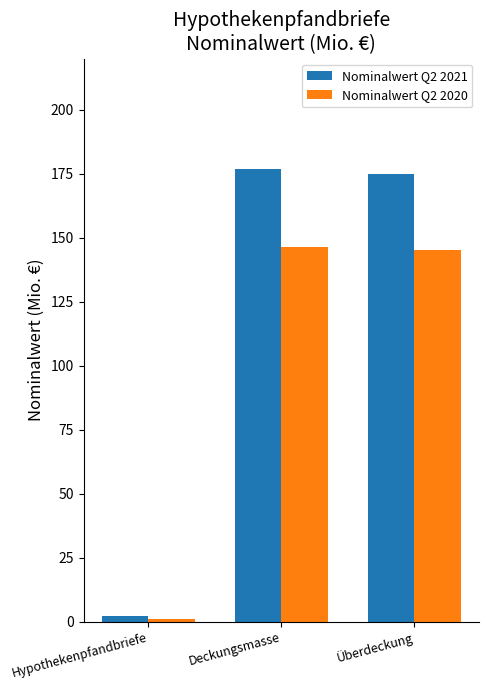

What is the spread (max minus min) of values at Hypothekenpfandbriefe?

1.0